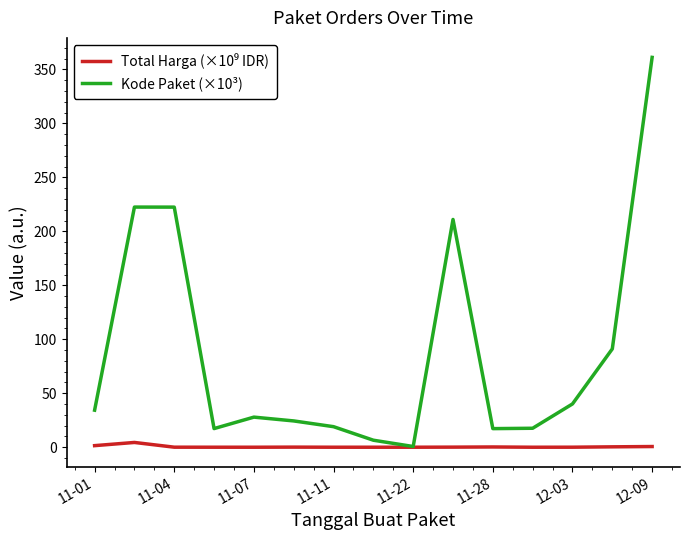

Which series has the widest spread of values?

Kode Paket (×10³)